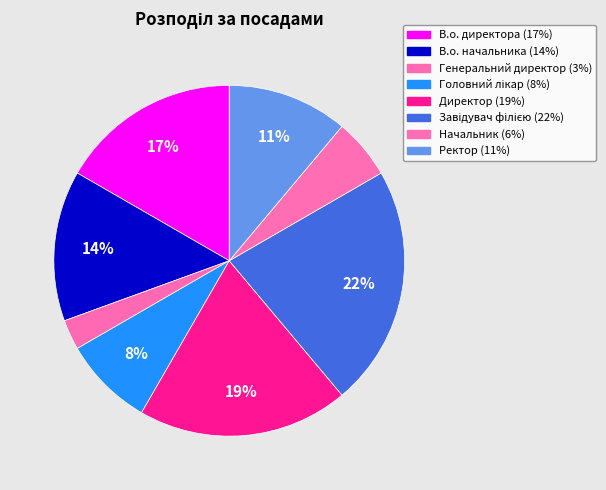

Does any single category account for the majority?

No